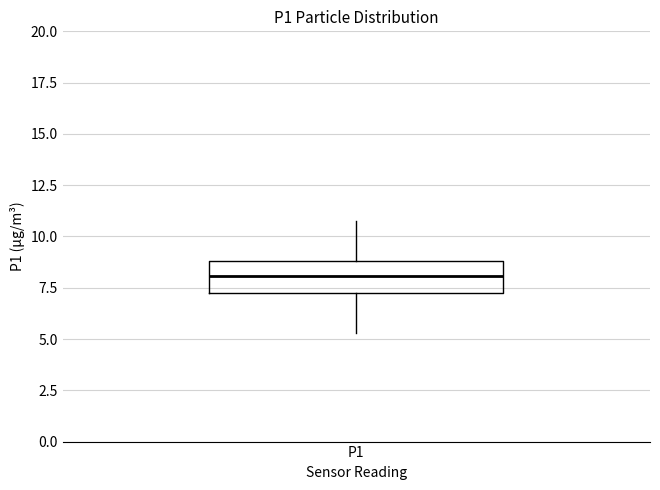

Where is the upper edge of the box for P1 on the y-axis? The values are not printed on the chart, so give them approximately, as read against the axis.

9.0